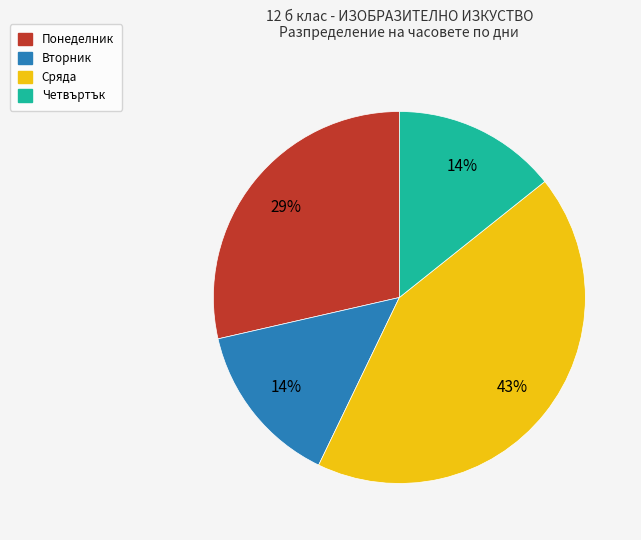

How many slices are in this pie chart?

4